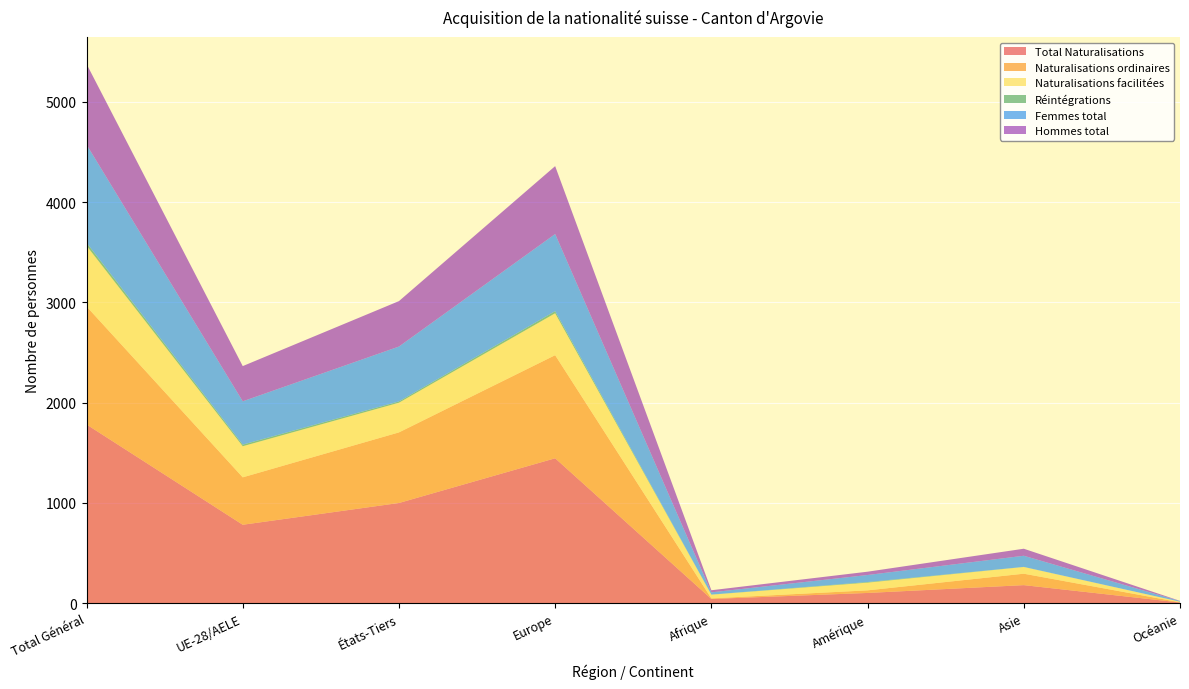

Reading left to right, transcribe all the data shown in this chart.

Total Naturalisations: Total Général=1783	UE-28/AELE=783	États-Tiers=1000	Europe=1446	Afrique=43	Amérique=103	Asie=181	Océanie=8
Naturalisations ordinaires: Total Général=1177	UE-28/AELE=473	États-Tiers=704	Europe=1028	Afrique=6	Amérique=26	Asie=114	Océanie=2
Naturalisations facilitées: Total Général=606	UE-28/AELE=310	États-Tiers=296	Europe=418	Afrique=37	Amérique=77	Asie=67	Océanie=6
Réintégrations: Total Général=29	UE-28/AELE=16	États-Tiers=13	Europe=21	Afrique=1	Amérique=6	Asie=1	Océanie=0
Femmes total: Total Général=979	UE-28/AELE=432	États-Tiers=547	Europe=769	Afrique=22	Amérique=70	Asie=111	Océanie=6
Hommes total: Total Général=804	UE-28/AELE=351	États-Tiers=453	Europe=677	Afrique=21	Amérique=33	Asie=70	Océanie=2